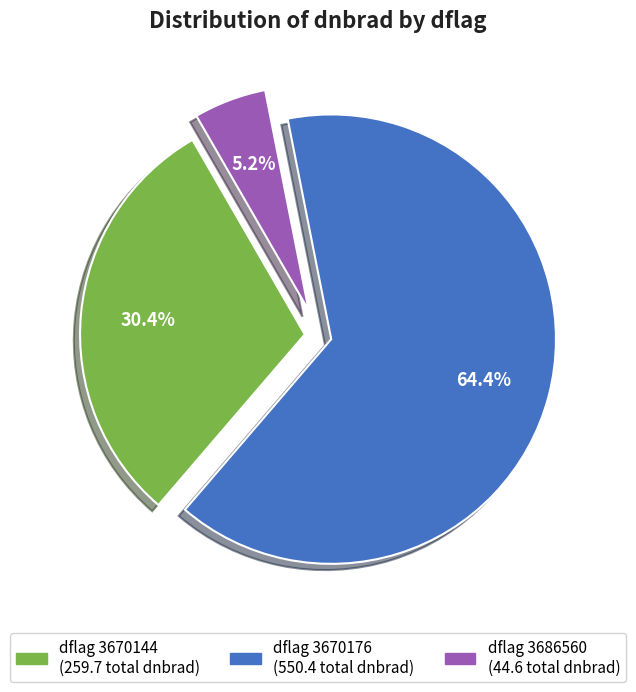

Is there a majority slice in this chart?

Yes